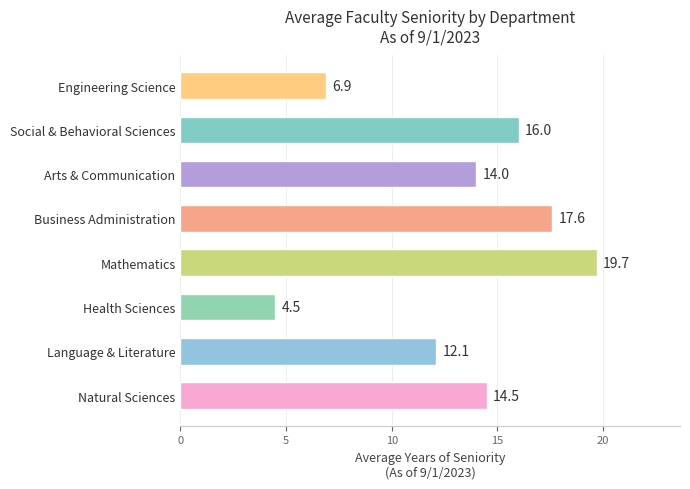

Between Language & Literature and Business Administration, which is larger?

Business Administration